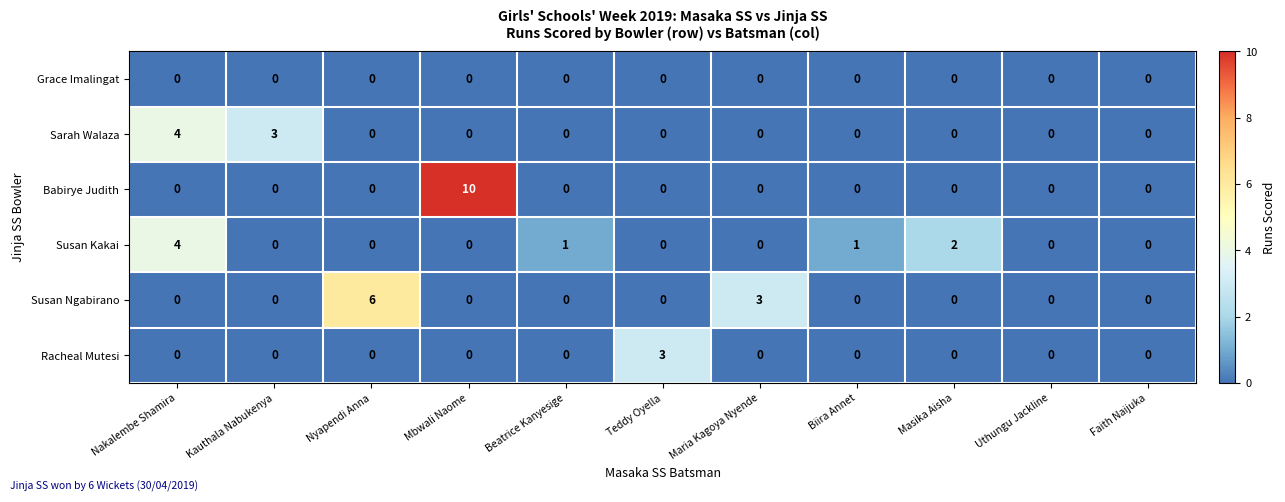

How many series are shown in this chart?

6